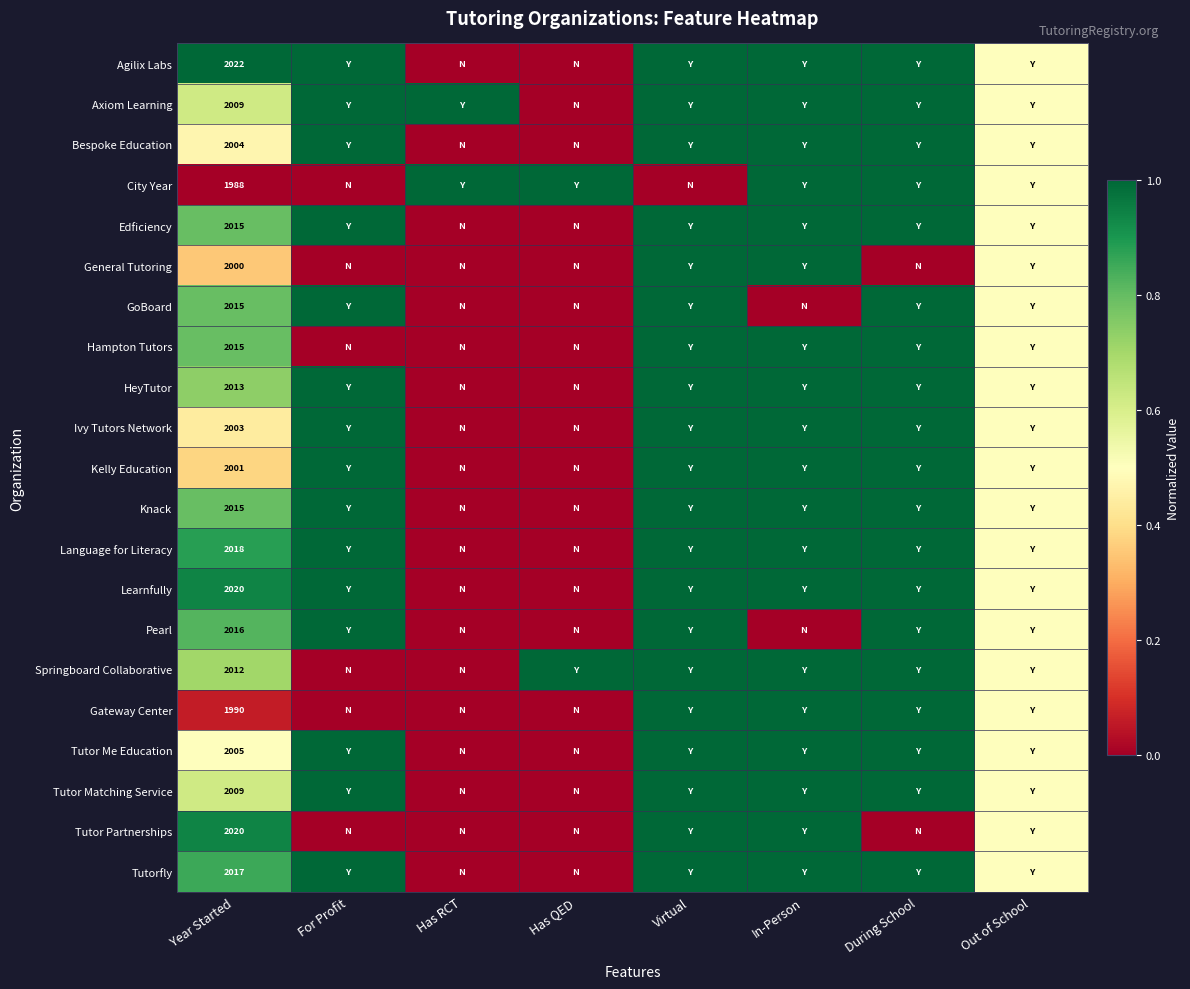

Which category has the lowest value across all series?

Has RCT